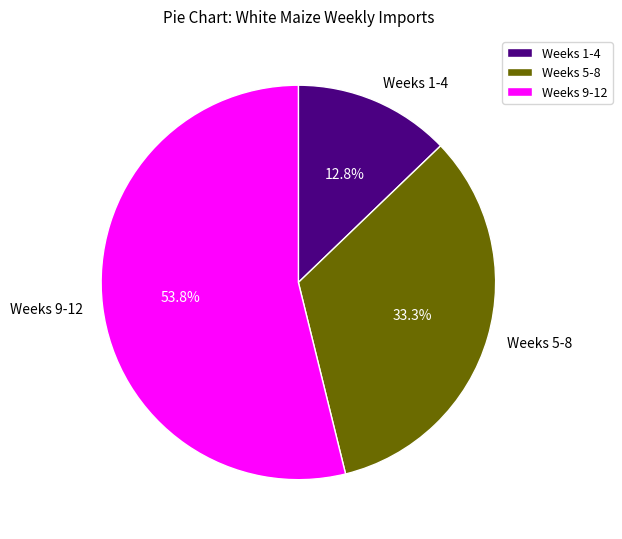

What is the smallest slice in the pie chart?

Weeks 1-4